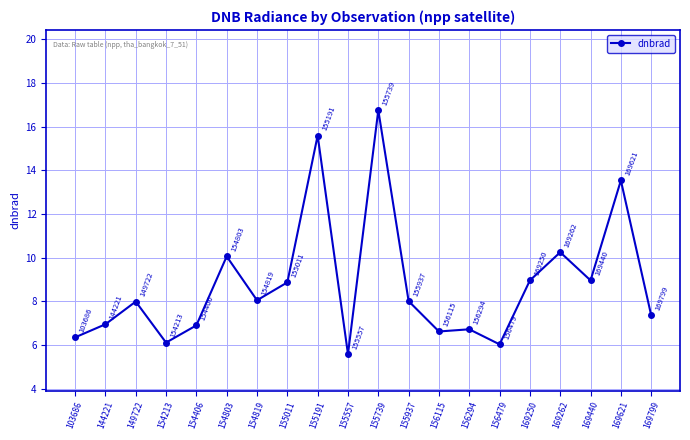

How many points are lower than both their immediate neighbors (excluding endpoints)?

6